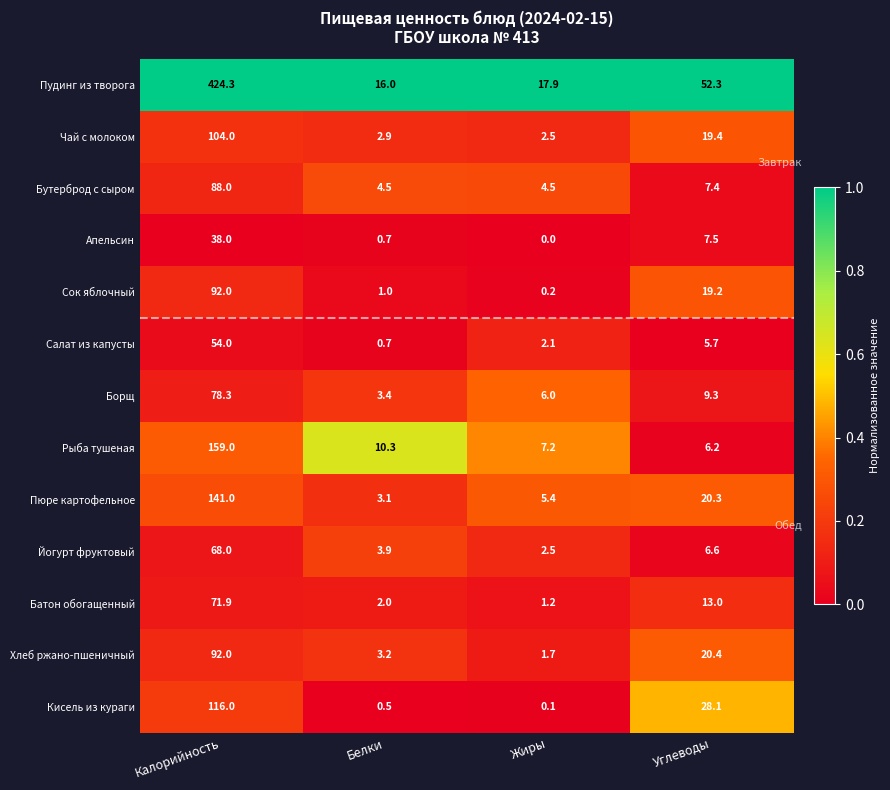

Rank the series at Углеводы from highest to lowest value.

Пудинг из творога, Кисель из кураги, Хлеб ржано-пшеничный, Пюре картофельное, Чай с молоком, Сок яблочный, Батон обогащенный, Борщ, Апельсин, Бутерброд с сыром, Йогурт фруктовый, Рыба тушеная, Салат из капусты